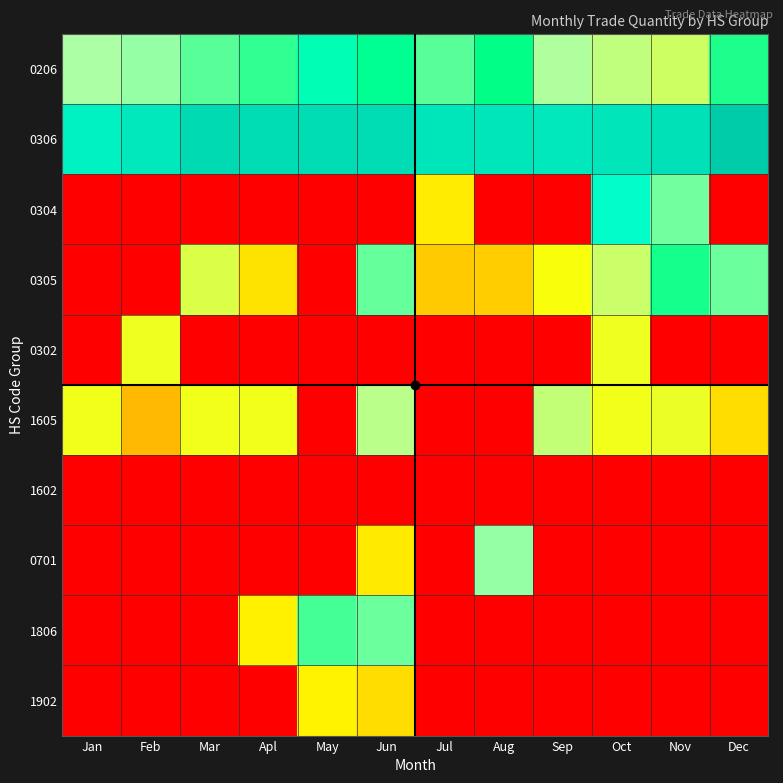

Reading right to left, extract all data points from this chart.

0206: Dec=7.9	Nov=6.6	Oct=6.7	Sep=6.9	Aug=8.1	Jul=7.5	Jun=8.2	May=8.8	Apl=7.8	Mar=7.6	Feb=7.2	Jan=7.0
0306: Dec=10.8	Nov=10.1	Oct=10.0	Sep=9.9	Aug=10.0	Jul=10.0	Jun=10.3	May=10.3	Apl=10.2	Mar=10.3	Feb=9.9	Jan=9.6
0304: Dec=0.0	Nov=7.4	Oct=9.2	Sep=0.0	Aug=0.0	Jul=5.6	Jun=0.0	May=0.0	Apl=0.0	Mar=0.0	Feb=0.0	Jan=0.0
0305: Dec=7.4	Nov=8.0	Oct=6.6	Sep=6.0	Aug=5.0	Jul=5.0	Jun=7.4	May=0.0	Apl=5.4	Mar=6.4	Feb=0.0	Jan=0.0
0302: Dec=0.0	Nov=0.0	Oct=6.2	Sep=0.0	Aug=0.0	Jul=0.0	Jun=0.0	May=0.0	Apl=0.0	Mar=0.0	Feb=6.2	Jan=0.0
1605: Dec=5.3	Nov=6.2	Oct=6.1	Sep=6.7	Aug=0.0	Jul=0.0	Jun=6.8	May=0.0	Apl=6.1	Mar=6.1	Feb=4.6	Jan=6.1
1602: Dec=0.0	Nov=0.0	Oct=0.0	Sep=0.0	Aug=0.0	Jul=0.0	Jun=0.0	May=0.0	Apl=0.0	Mar=0.0	Feb=0.0	Jan=0.0
0701: Dec=0.0	Nov=0.0	Oct=0.0	Sep=0.0	Aug=7.2	Jul=0.0	Jun=5.5	May=0.0	Apl=0.0	Mar=0.0	Feb=0.0	Jan=0.0
1806: Dec=0.0	Nov=0.0	Oct=0.0	Sep=0.0	Aug=0.0	Jul=0.0	Jun=7.4	May=7.7	Apl=5.7	Mar=0.0	Feb=0.0	Jan=0.0
1902: Dec=0.0	Nov=0.0	Oct=0.0	Sep=0.0	Aug=0.0	Jul=0.0	Jun=5.3	May=5.7	Apl=0.0	Mar=0.0	Feb=0.0	Jan=0.0